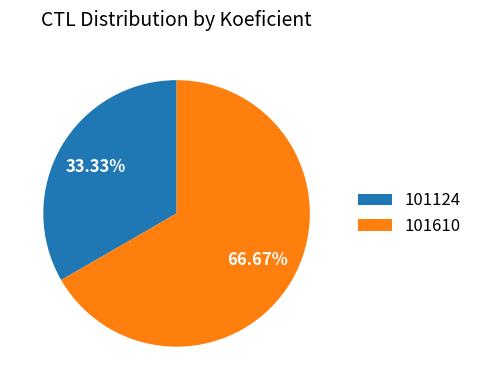

Which category has the biggest portion of the pie?

101610